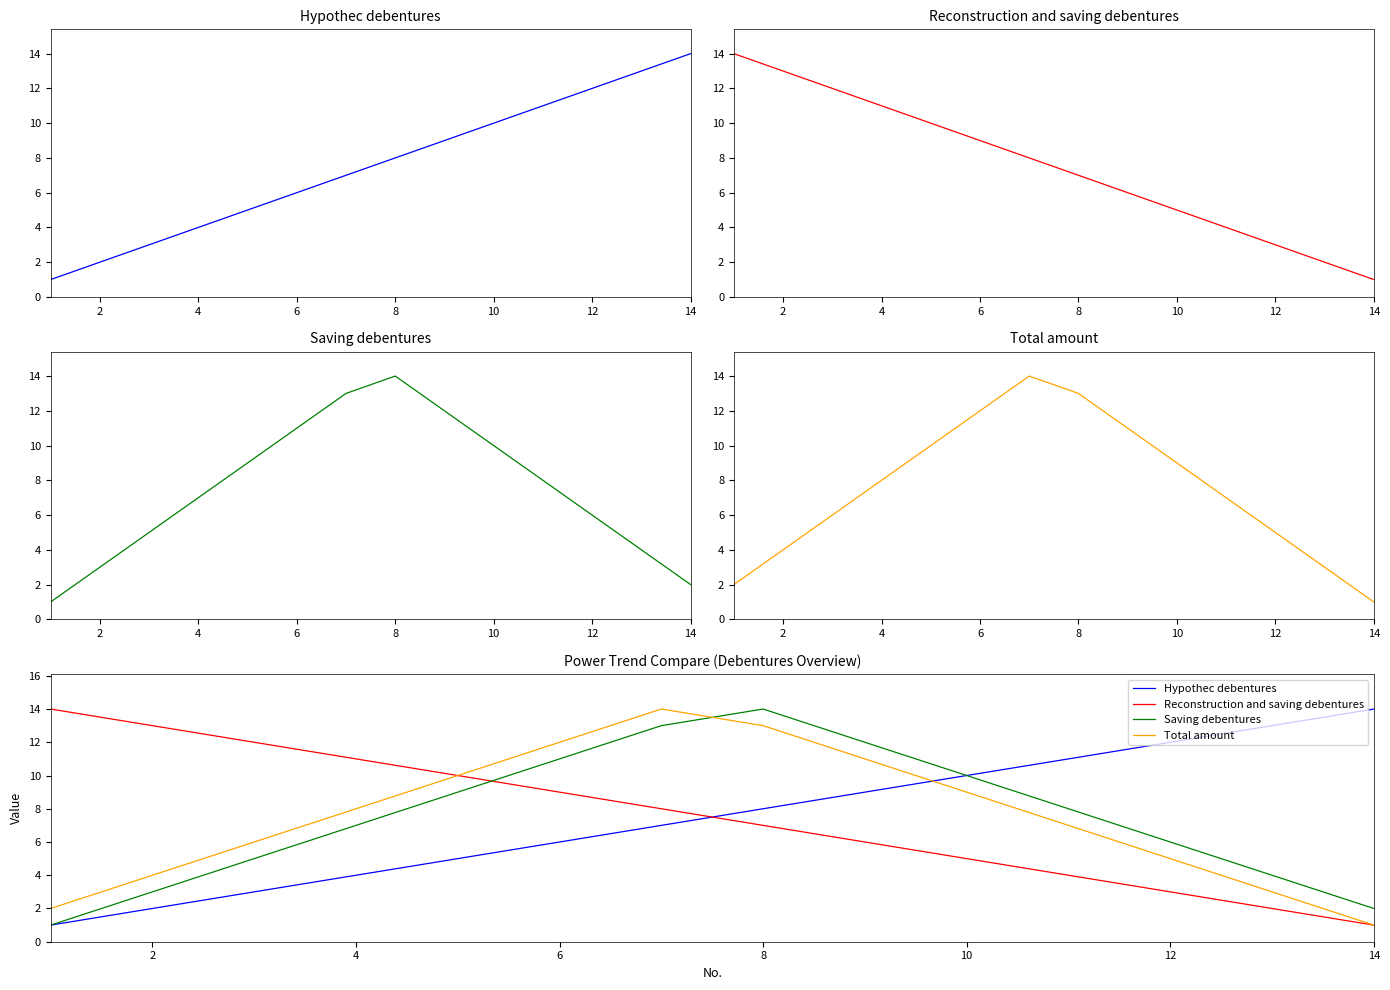

What is the difference between the maximum and minimum values in the Total amount series?

13